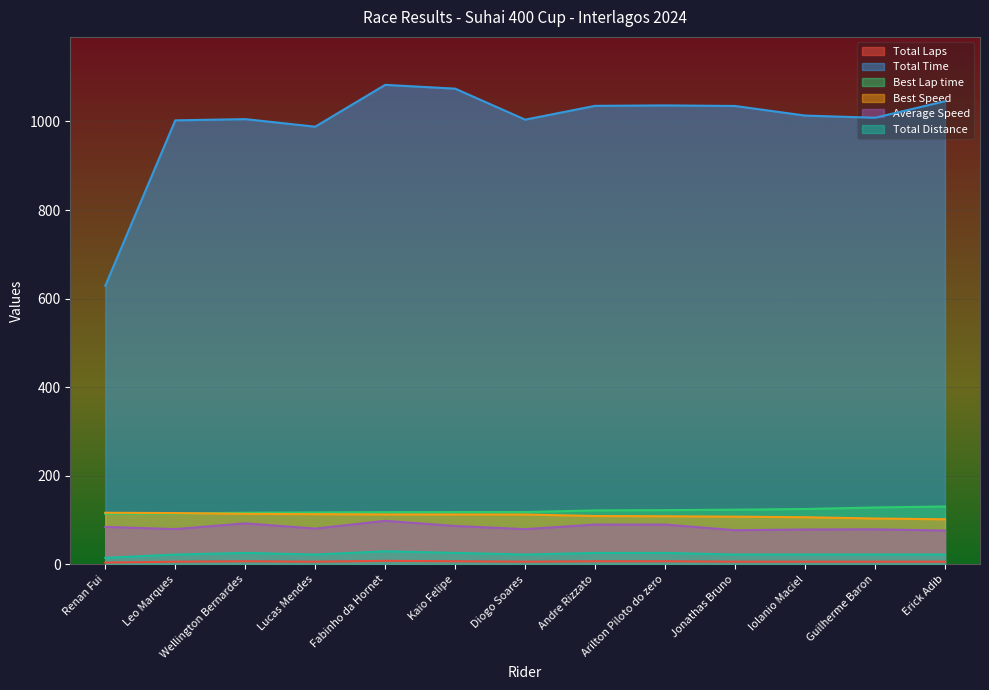

Which series has the widest spread of values?

Total Time